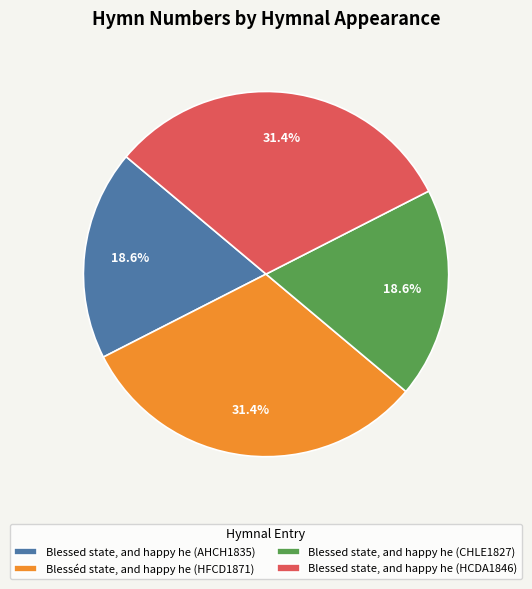

How many slices are in this pie chart?

4